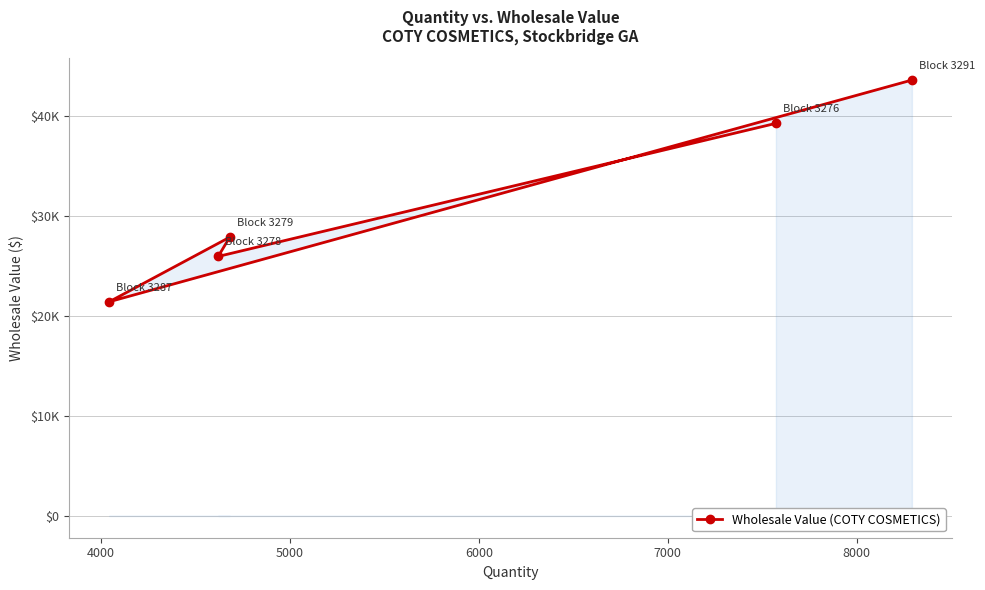

Is this an area chart (filled region under the line)?

No